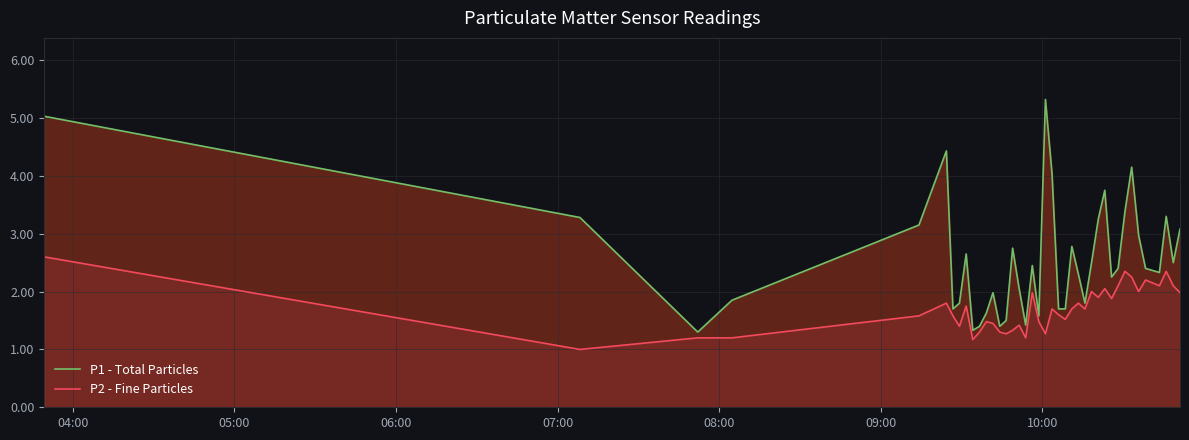

How many categories are shown in the chart?

40